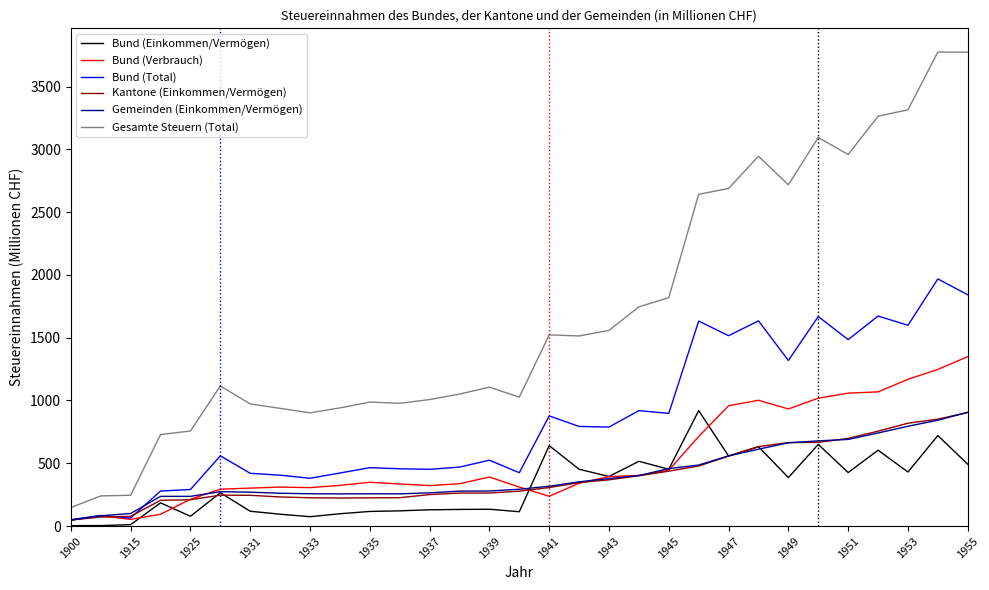

What is the maximum value for Bund (Verbrauch)?

1349.3